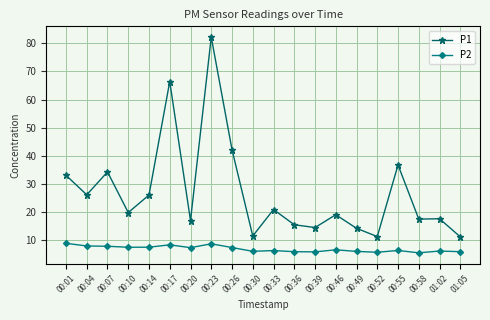

List the series in order of their overall mean, highest first.

P1, P2